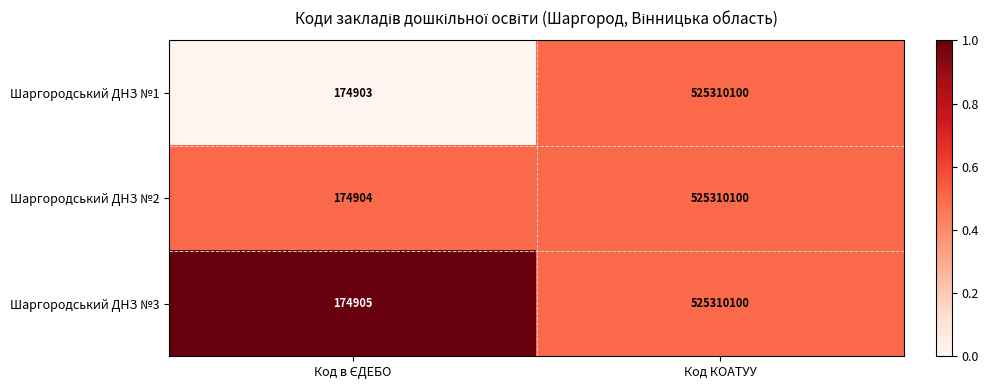

What is the total value across all series at Код КОАТУУ?

1575930300